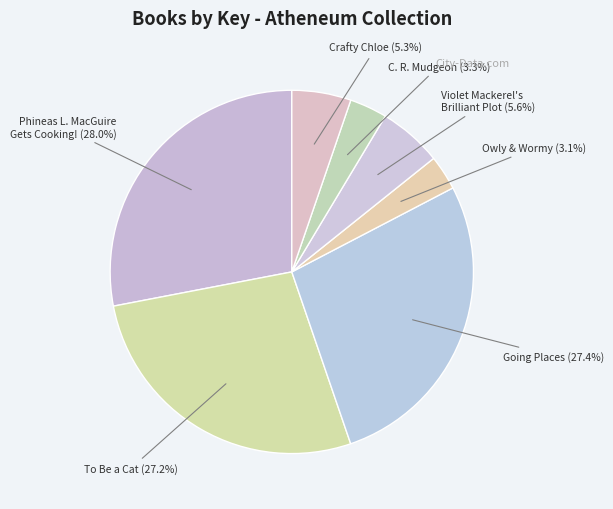

Does Owly & Wormy account for over 50% of the chart?

No